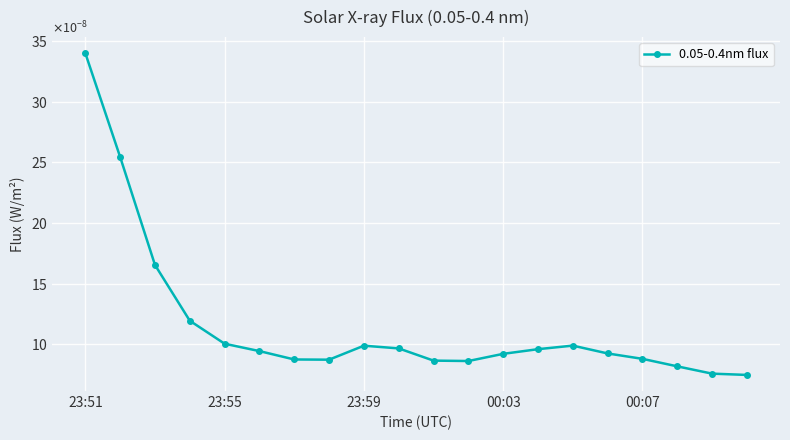

Does the chart have visible grid lines?

Yes